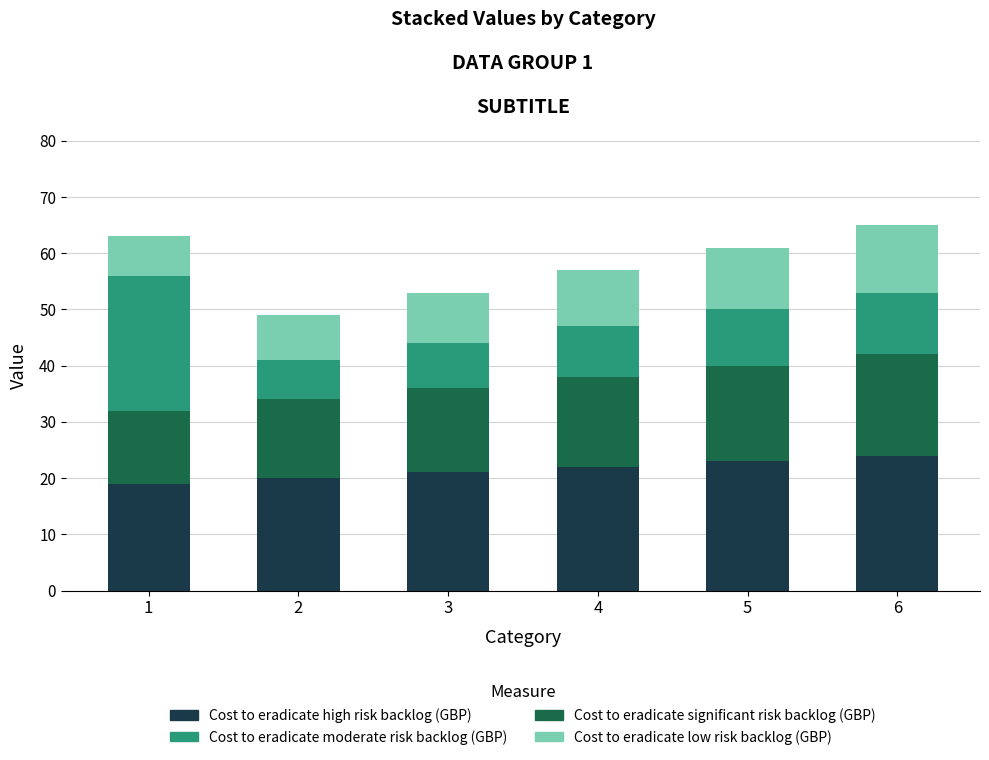

What is the total value across all series at 2?

49